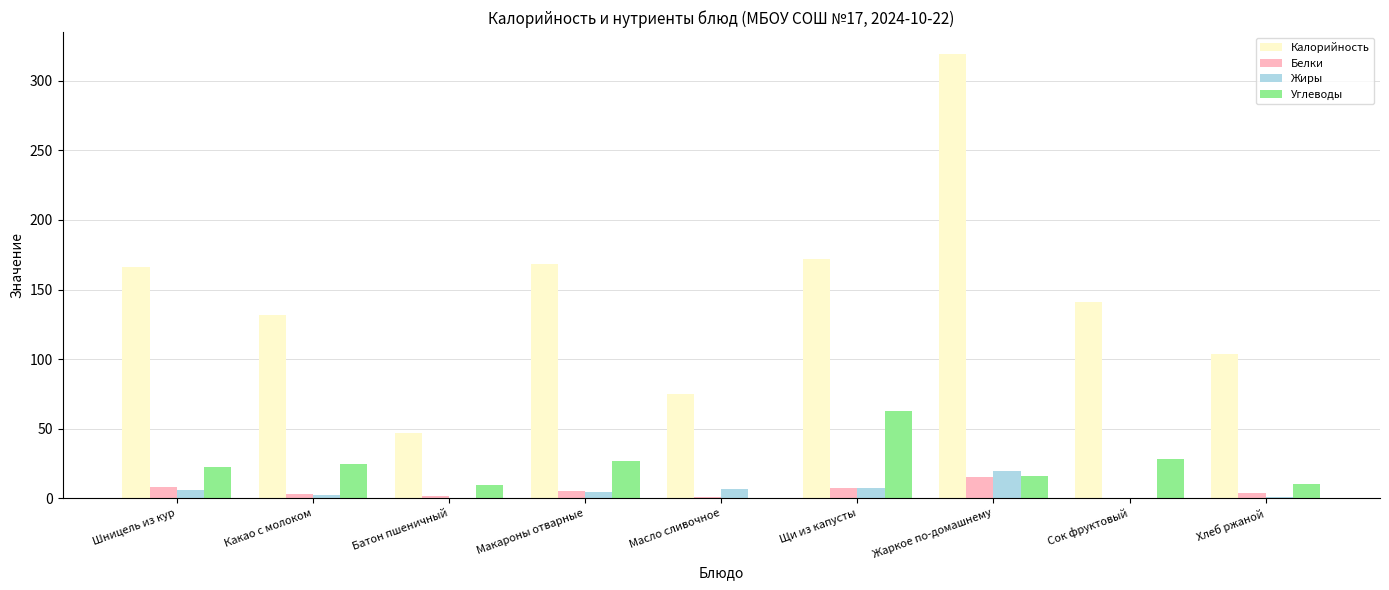

At which label does Белки reach its peak?

Жаркое по-домашнему